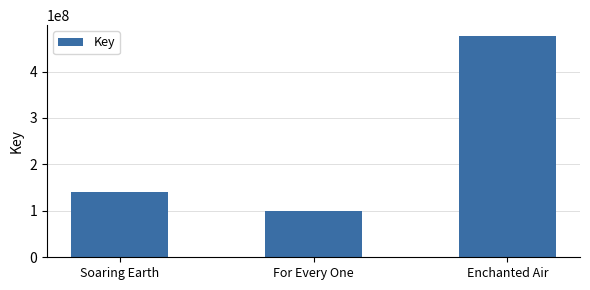

At which label is the value closest to 288124998?

Soaring Earth